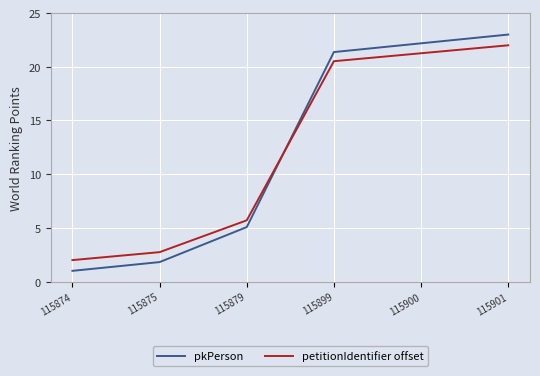

Rank the series by their maximum value, from highest to lowest.

pkPerson, petitionIdentifier offset